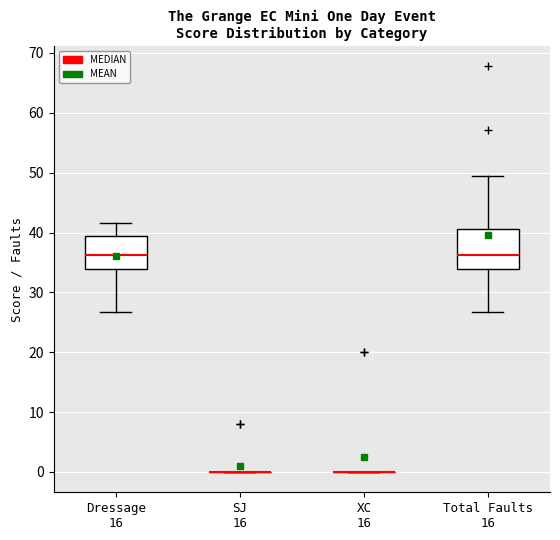

Which box is the tallest, from its lower edge to its upper edge?

Total Faults 16